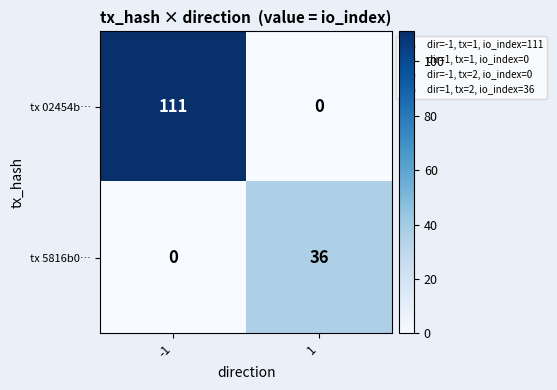

Which series has the largest total across all categories?

tx 02454b…